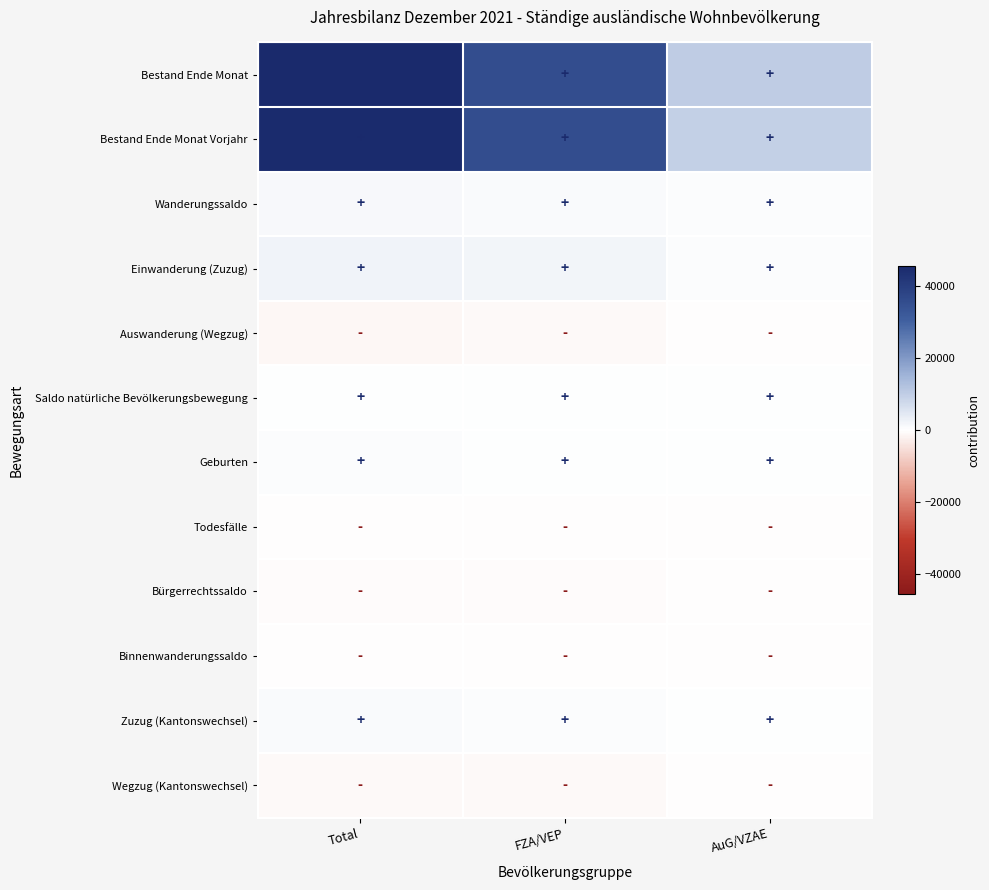

Reading right to left, transcribe all the data shown in this chart.

Bestand Ende Monat: AuG/VZAE=10137	FZA/VEP=35519	Total=45656
Bestand Ende Monat Vorjahr: AuG/VZAE=9510	FZA/VEP=35516	Total=45026
Wanderungssaldo: AuG/VZAE=361	FZA/VEP=856	Total=1217
Einwanderung (Zuzug): AuG/VZAE=576	FZA/VEP=1908	Total=2484
Auswanderung (Wegzug): AuG/VZAE=-185	FZA/VEP=-1001	Total=-1186
Saldo natürliche Bevölkerungsbewegung: AuG/VZAE=105	FZA/VEP=186	Total=291
Geburten: AuG/VZAE=125	FZA/VEP=346	Total=471
Todesfälle: AuG/VZAE=-20	FZA/VEP=-160	Total=-180
Bürgerrechtssaldo: AuG/VZAE=-179	FZA/VEP=-448	Total=-627
Binnenwanderungssaldo: AuG/VZAE=-43	FZA/VEP=-198	Total=-241
Zuzug (Kantonswechsel): AuG/VZAE=150	FZA/VEP=614	Total=764
Wegzug (Kantonswechsel): AuG/VZAE=-193	FZA/VEP=-812	Total=-1005